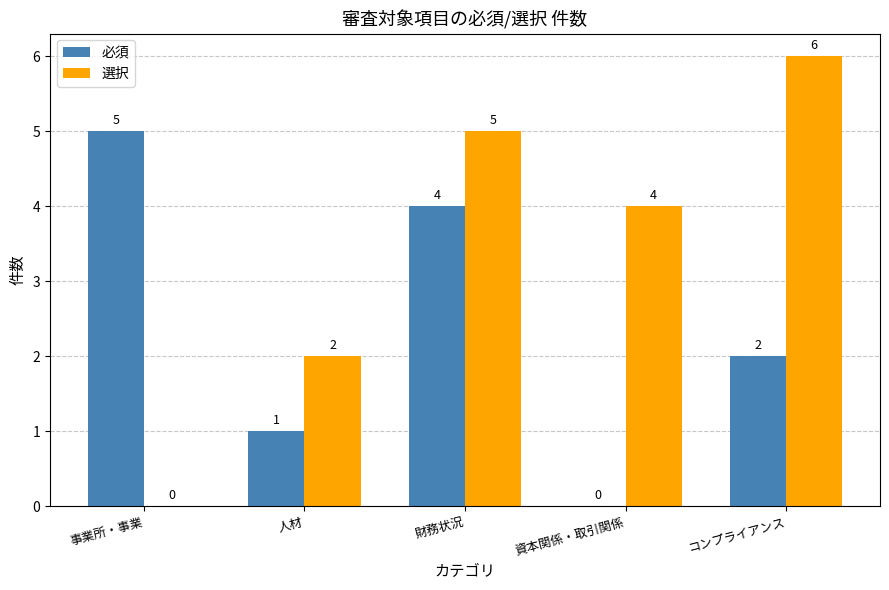

Which series changed the most between 財務状況 and コンプライアンス?

必須